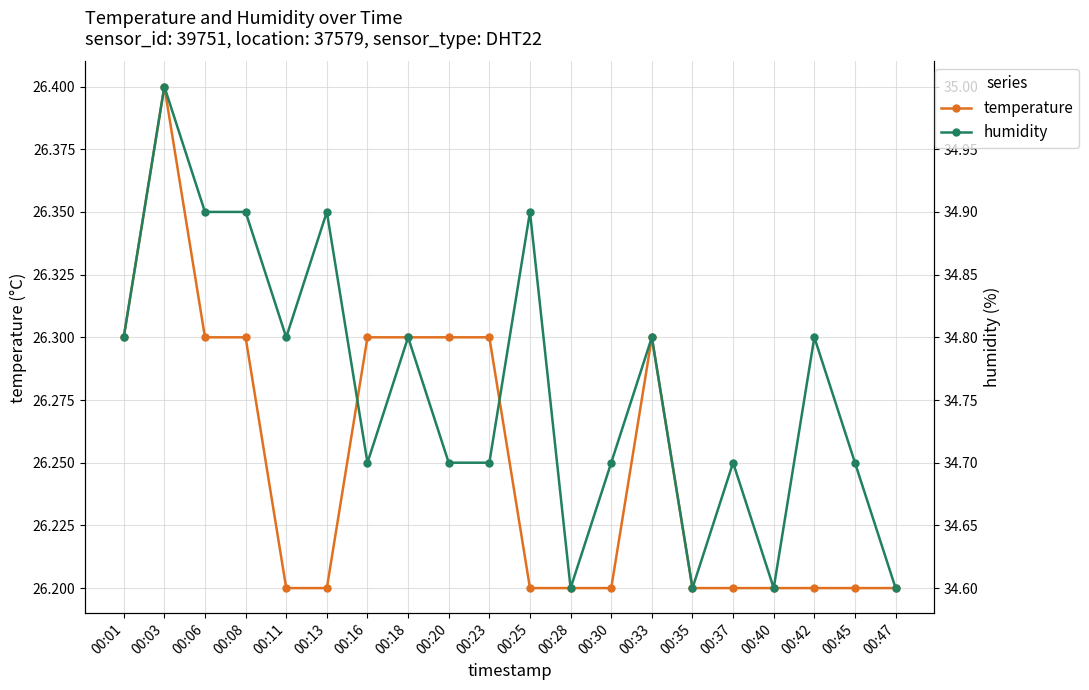

Which category has the lowest value in the temperature series?

00:11